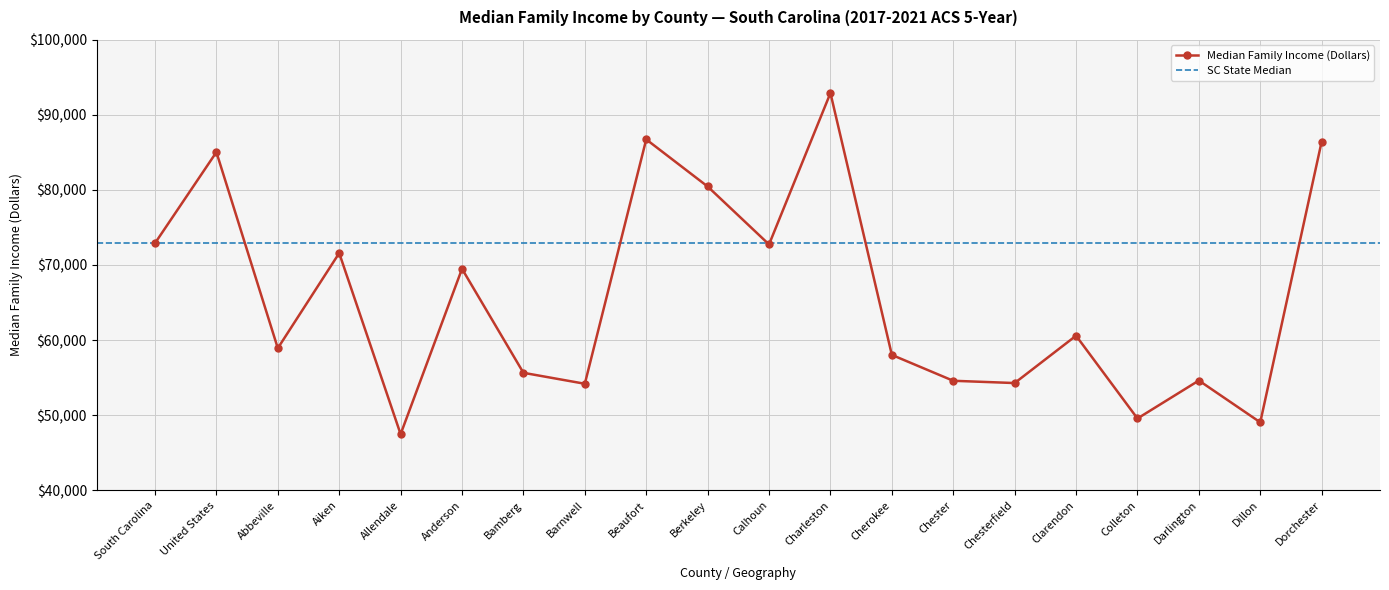

What is the maximum value shown in the chart?

92900